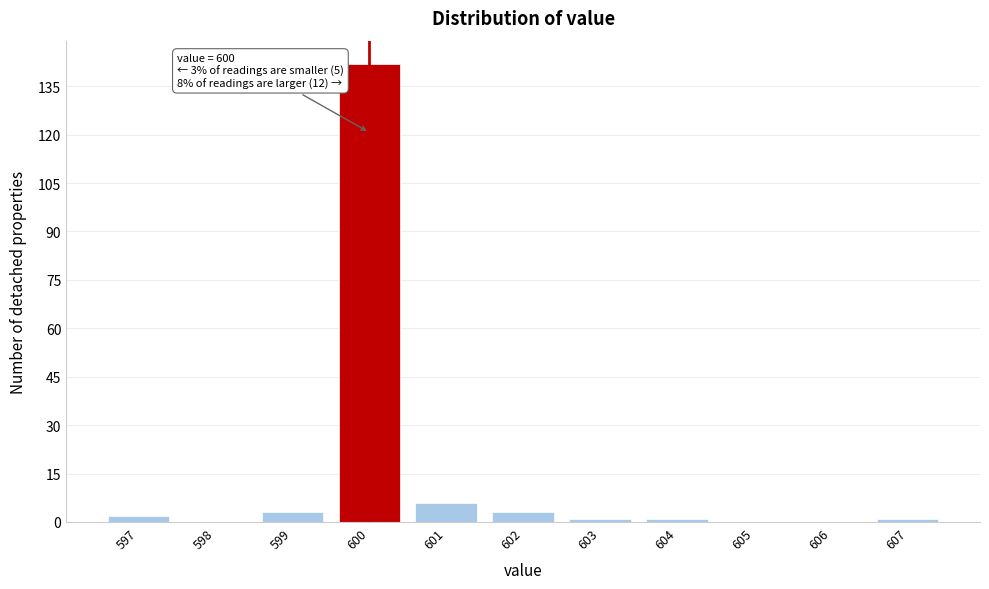

Which range on the x-axis has the tallest bar?

599.5 to 600.5